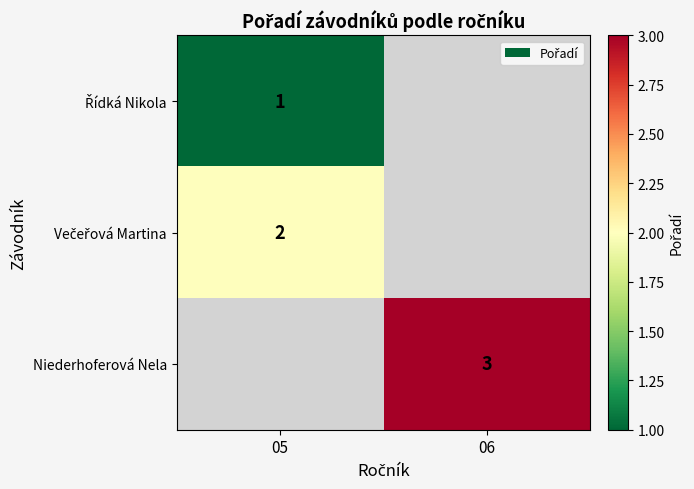

The value of Niederhoferová Nela at 06 is 4. True or false?

False